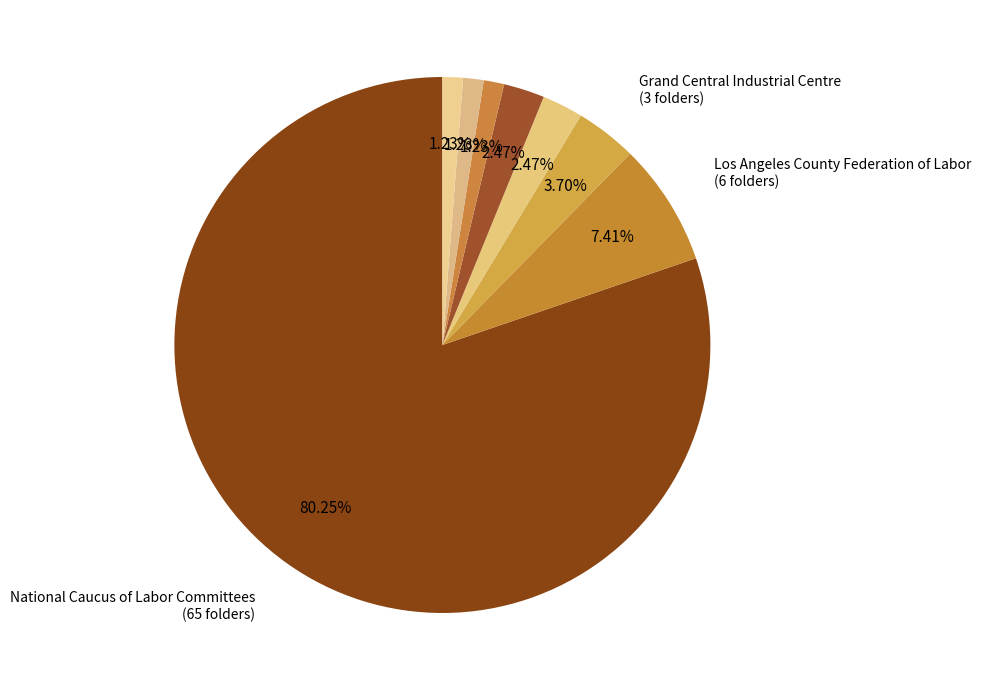

How many slices are in this pie chart?

8